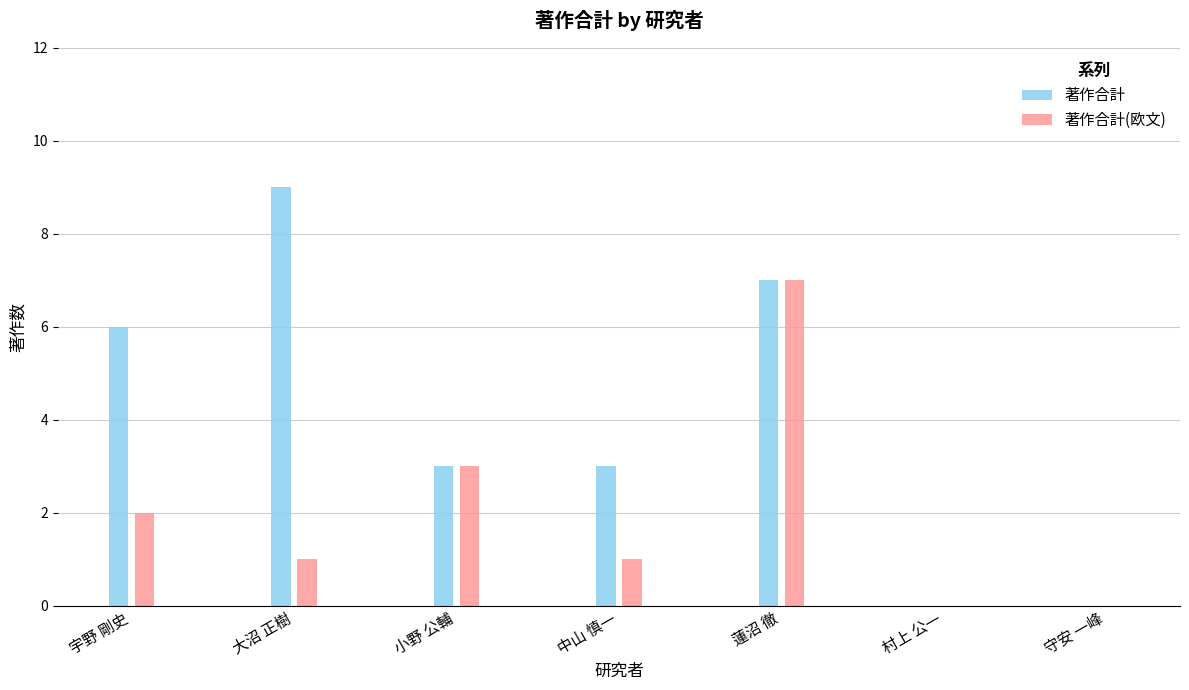

Count the number of categories in the chart.

7